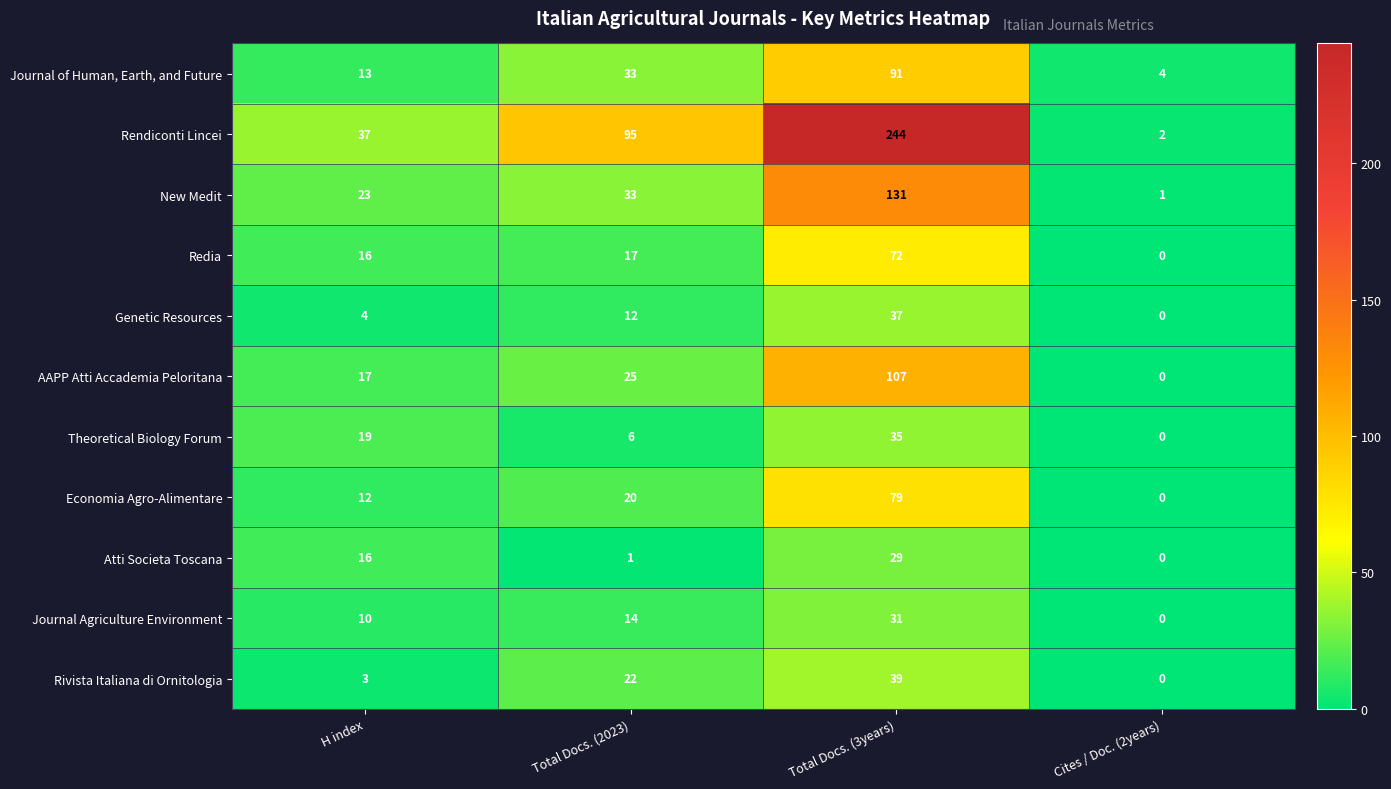

What is the difference between the second highest and minimum values in the Rendiconti Lincei series?

93